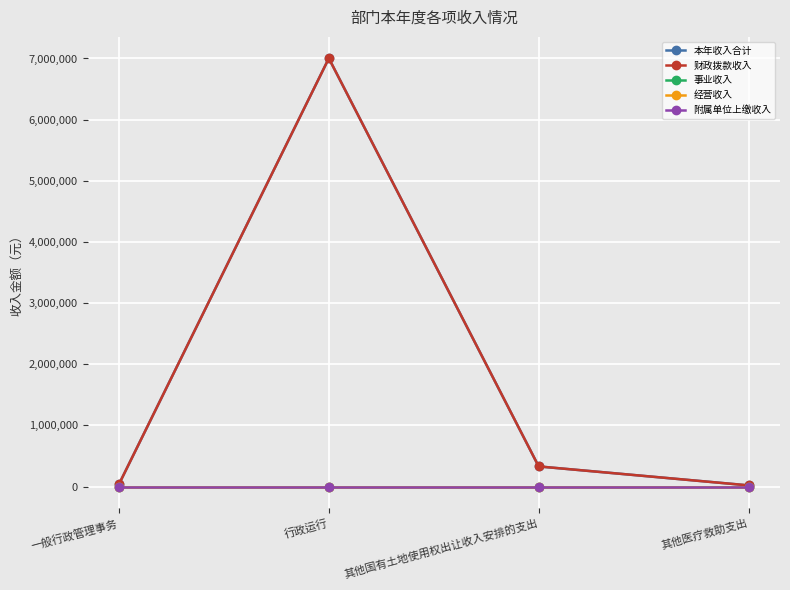

How many lines are shown in the chart?

5